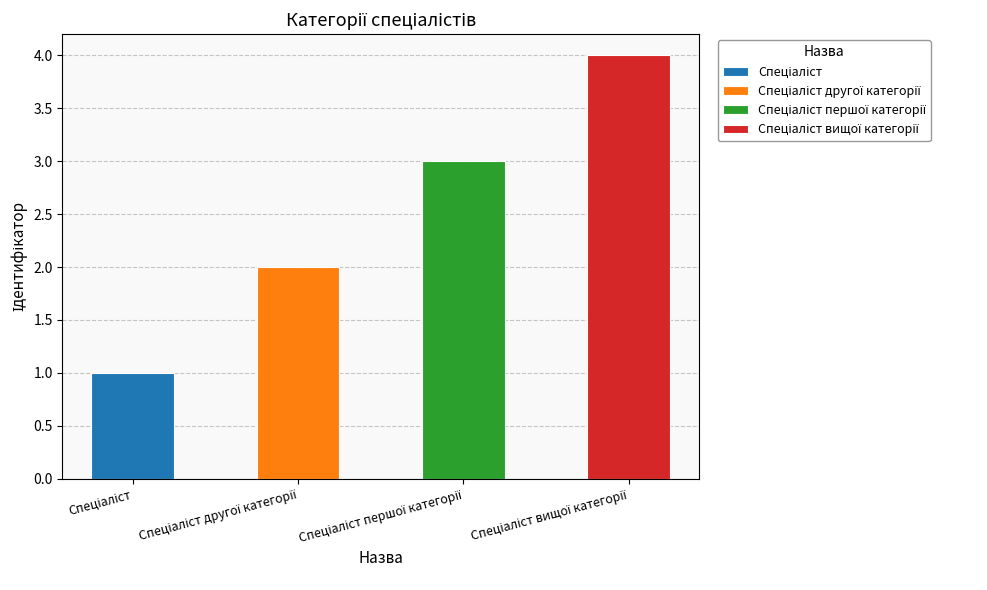

The chart shows a value of 6 at Спеціаліст вищої категорії. True or false?

False